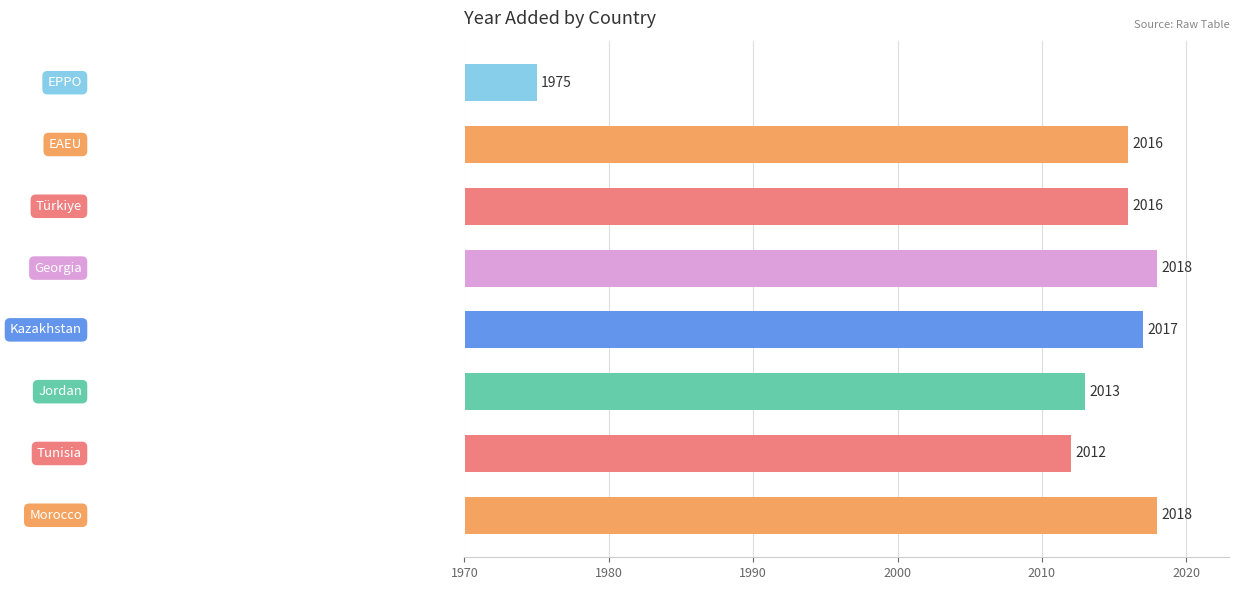

What is the smallest value displayed?

1975